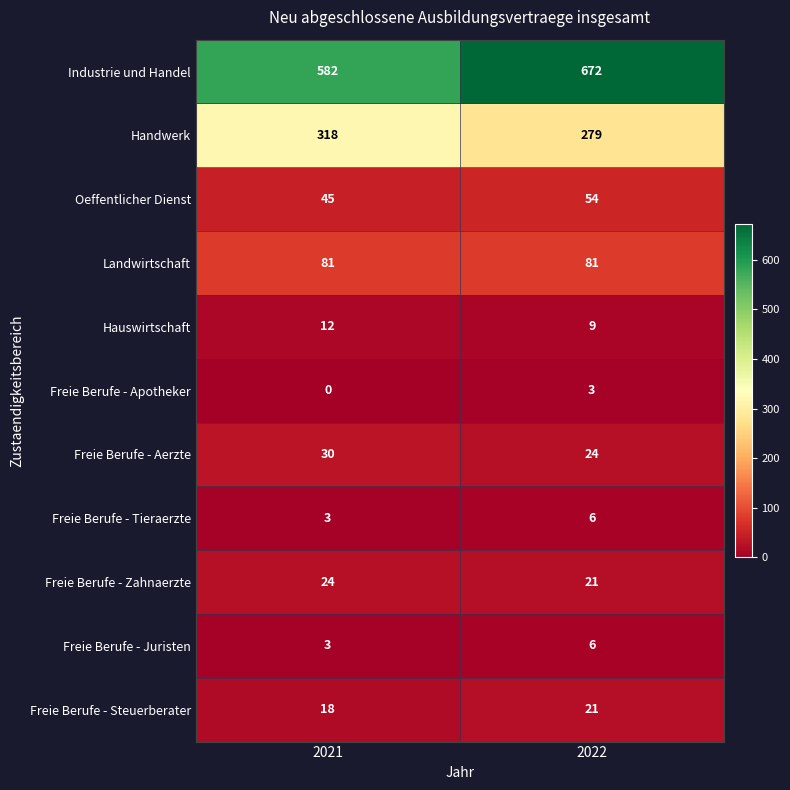

Reading left to right, list all the values displayed in this chart.

Industrie und Handel: 2021=582	2022=672
Handwerk: 2021=318	2022=279
Oeffentlicher Dienst: 2021=45	2022=54
Landwirtschaft: 2021=81	2022=81
Hauswirtschaft: 2021=12	2022=9
Freie Berufe - Apotheker: 2021=0	2022=3
Freie Berufe - Aerzte: 2021=30	2022=24
Freie Berufe - Tieraerzte: 2021=3	2022=6
Freie Berufe - Zahnaerzte: 2021=24	2022=21
Freie Berufe - Juristen: 2021=3	2022=6
Freie Berufe - Steuerberater: 2021=18	2022=21